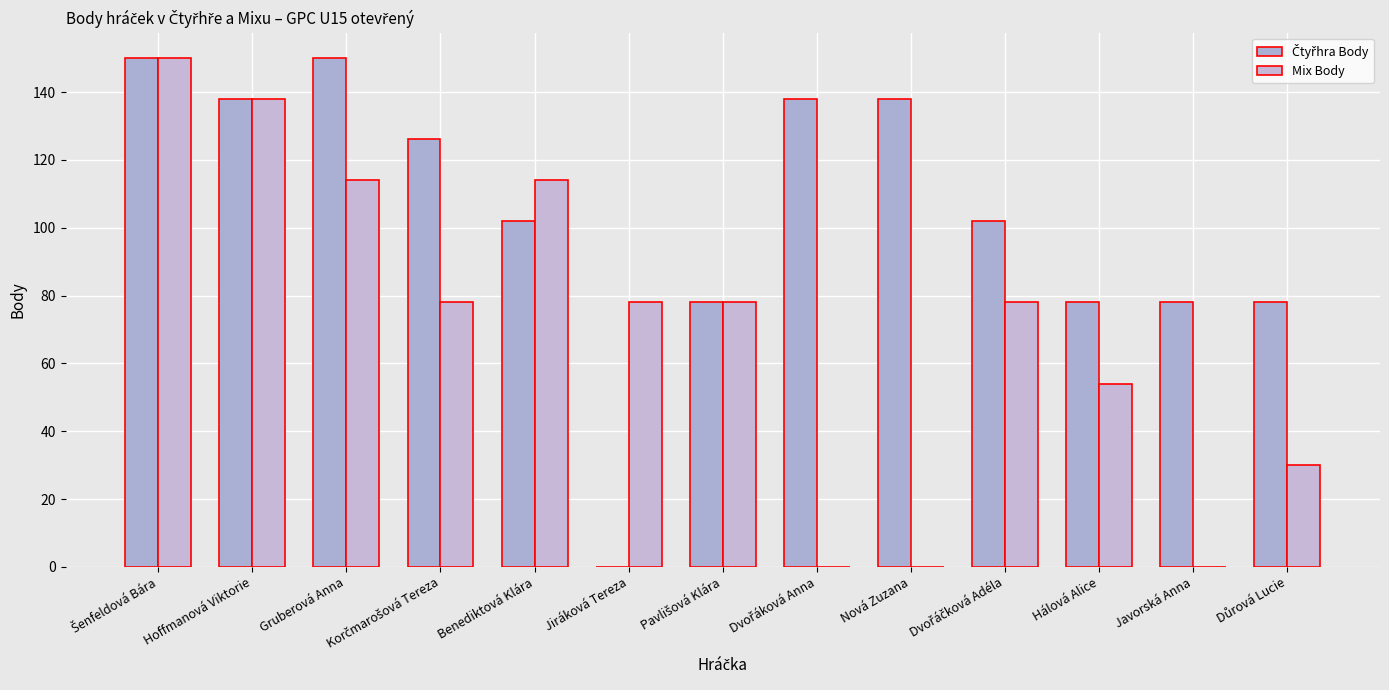

Count the number of categories in the chart.

13